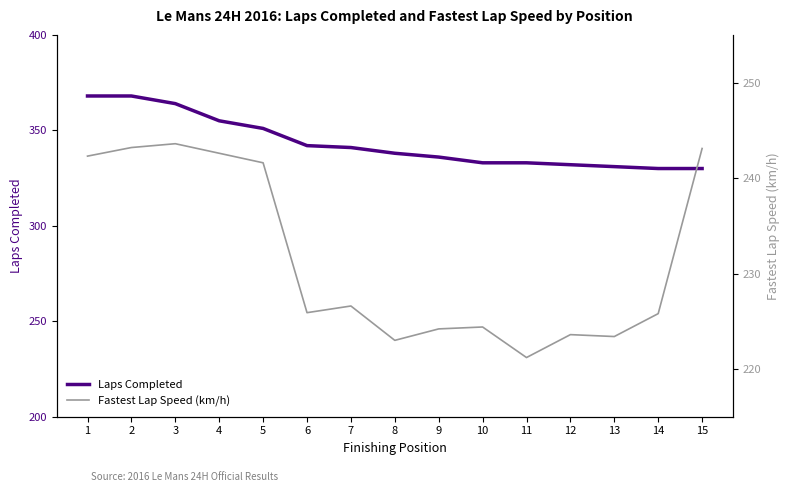

What is the average value of the Laps Completed series?

343